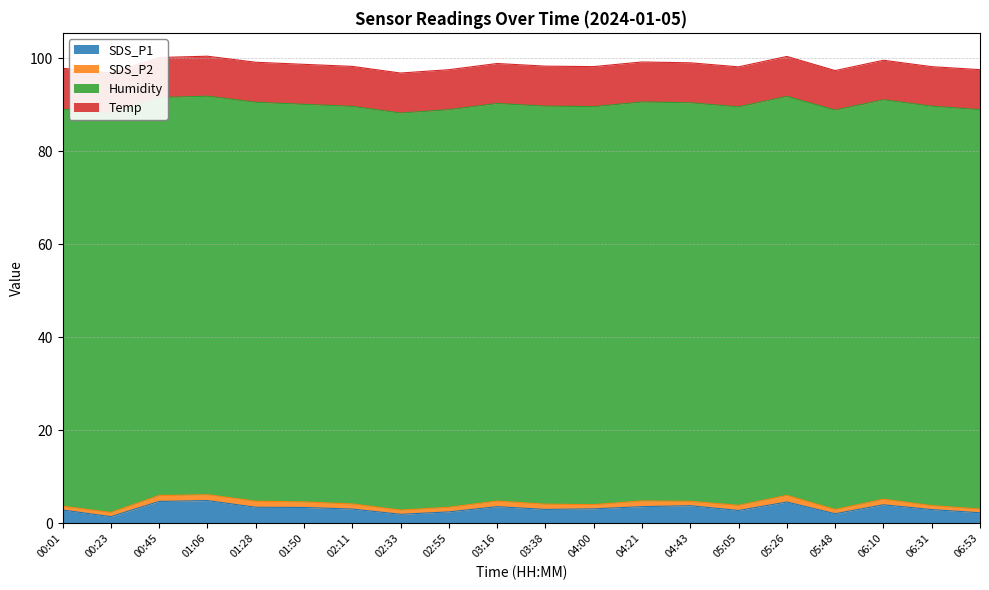

Which series has the largest total across all categories?

Humidity